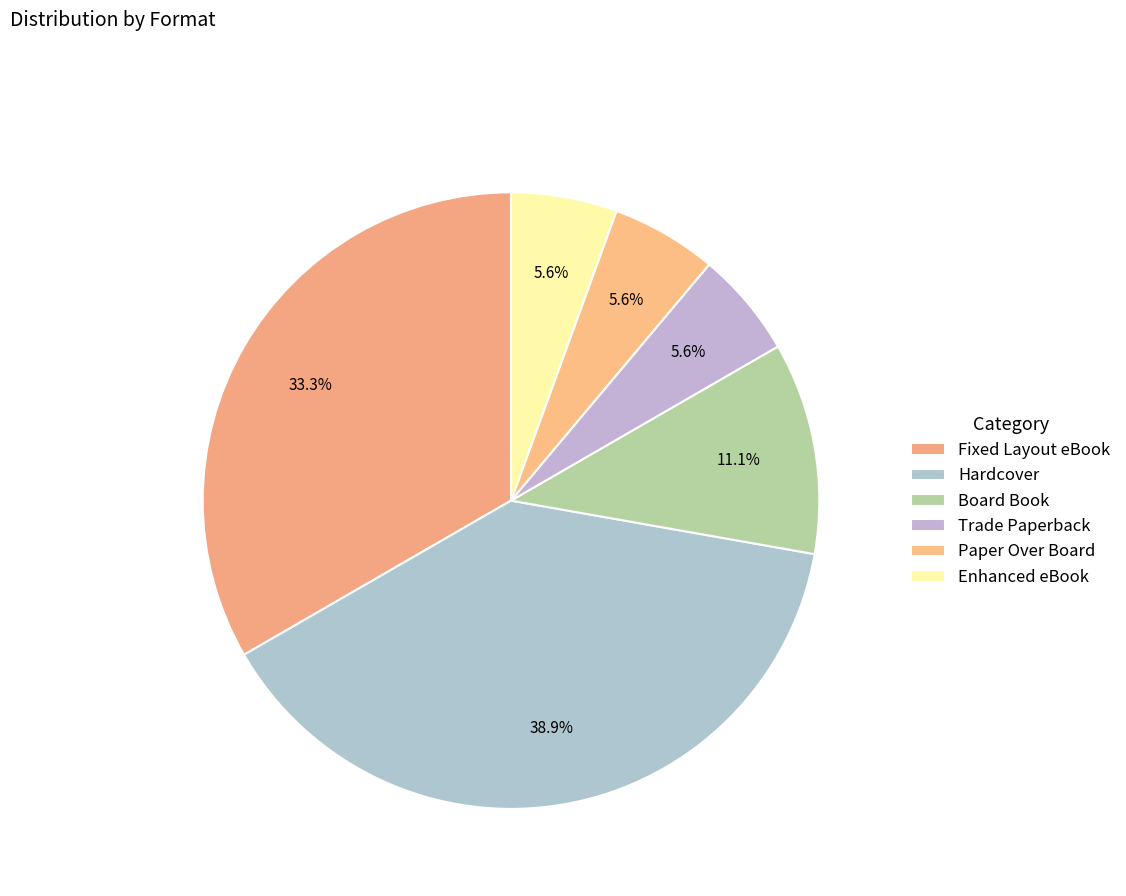

What is the change in value from Hardcover to Enhanced eBook?

-12